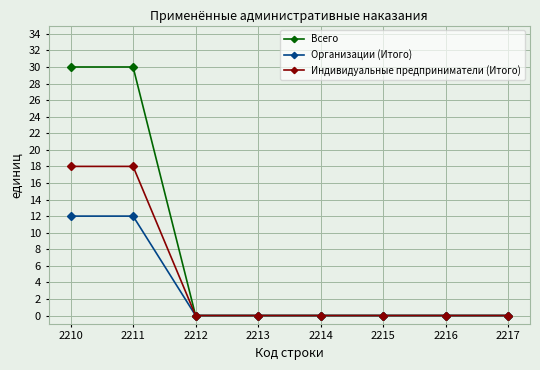

How many lines are shown in the chart?

3